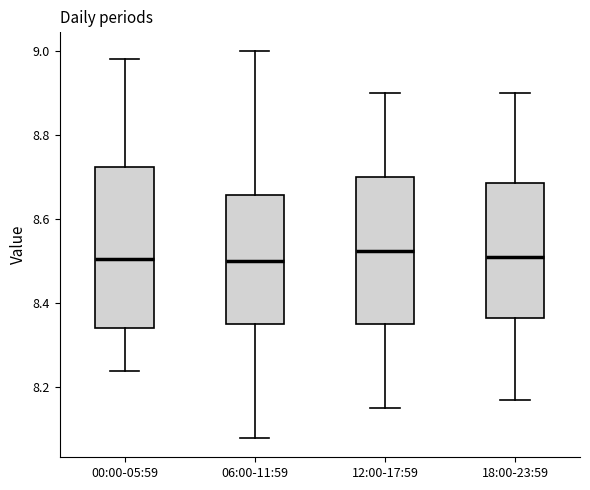

Reading left to right, read every box against the y-axis: the position of its median line, the range the box covers, and the ends of its whiskers. The values are not printed on the chart, so give them approximately, as read against the axis.

00:00-05:59: median 8.50, box 8.34 to 8.72, whiskers 8.24 to 8.98
06:00-11:59: median 8.50, box 8.36 to 8.66, whiskers 8.08 to 9.00
12:00-17:59: median 8.52, box 8.36 to 8.70, whiskers 8.16 to 8.90
18:00-23:59: median 8.52, box 8.36 to 8.68, whiskers 8.18 to 8.90